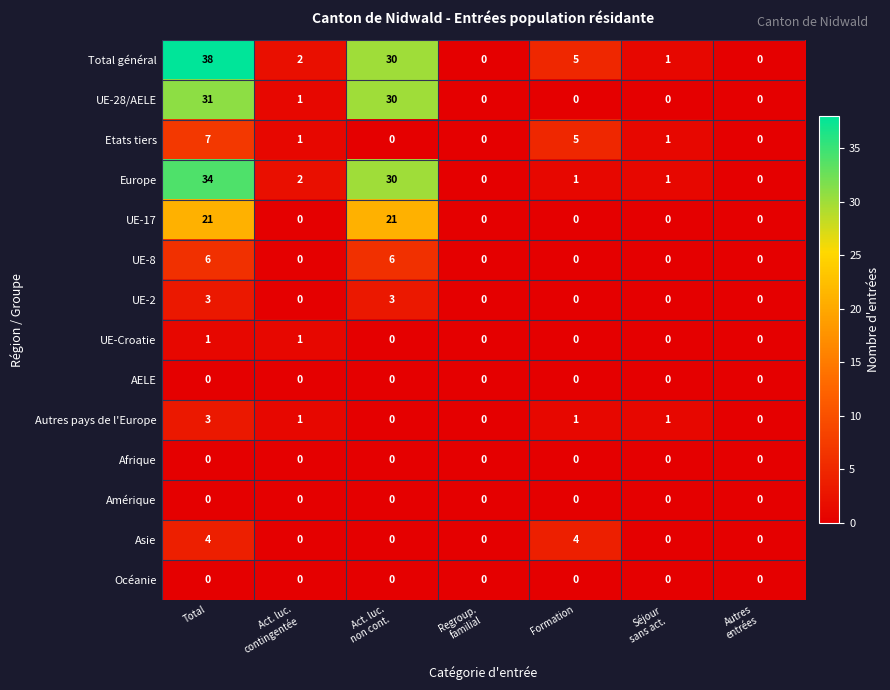

What is the sum of all UE-8 values?

12